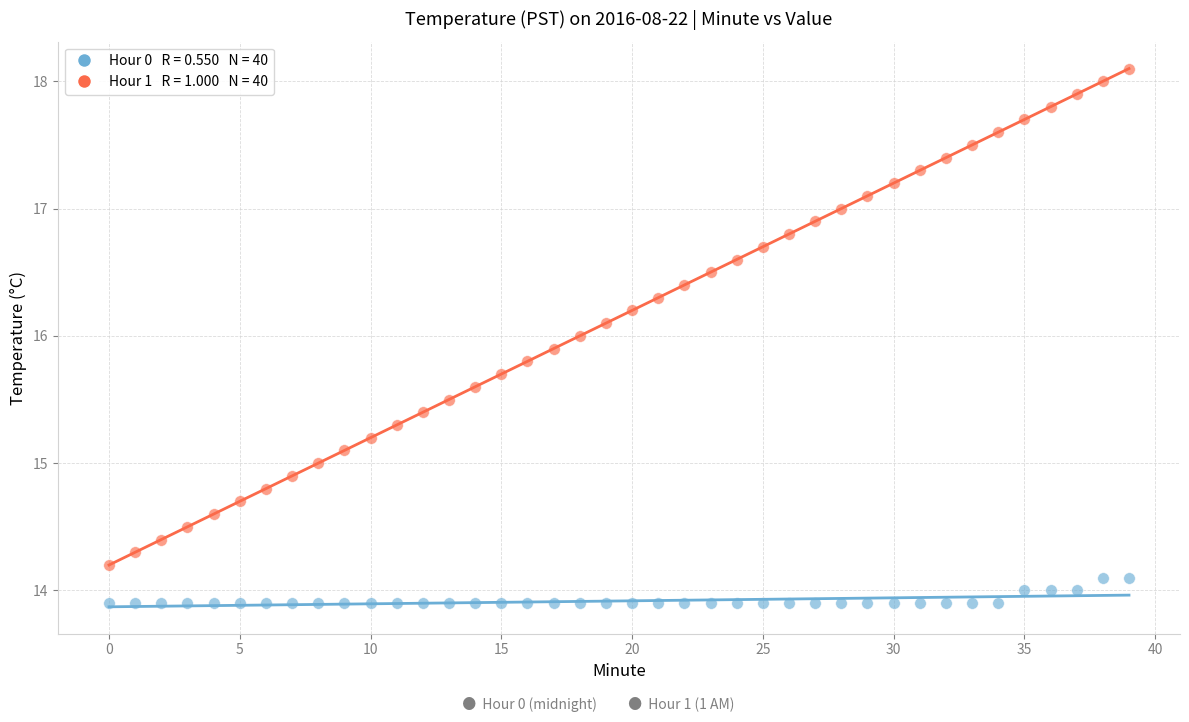

Across all data points, what is the range of Y values (max minus min)?

4.2